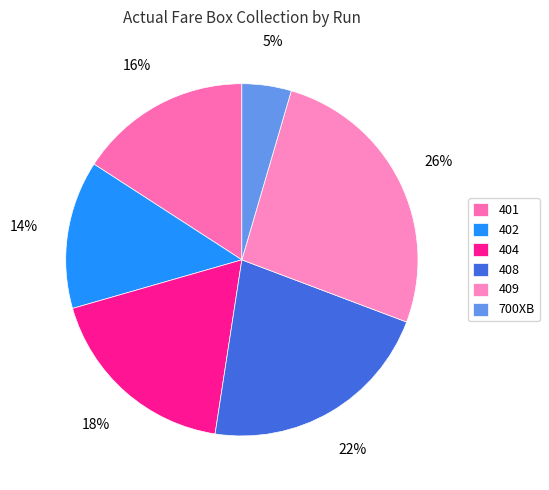

What percentage is the 402 slice, to the nearest percent?

14%